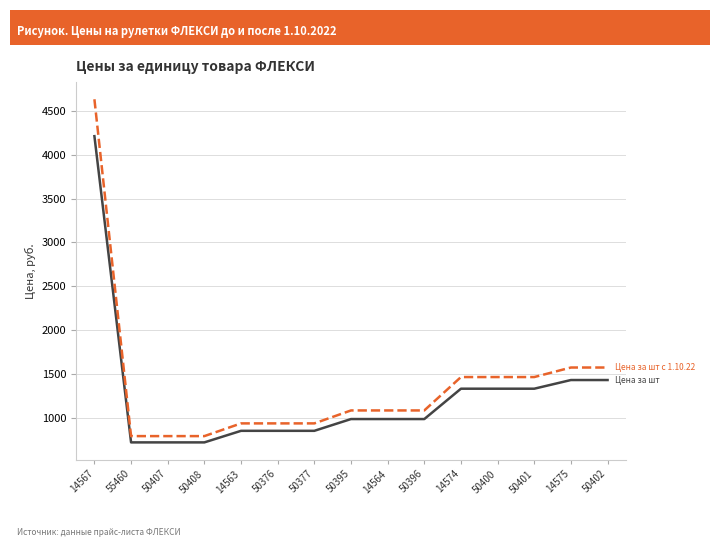

What is the total value across all series at 55460?

1505.1